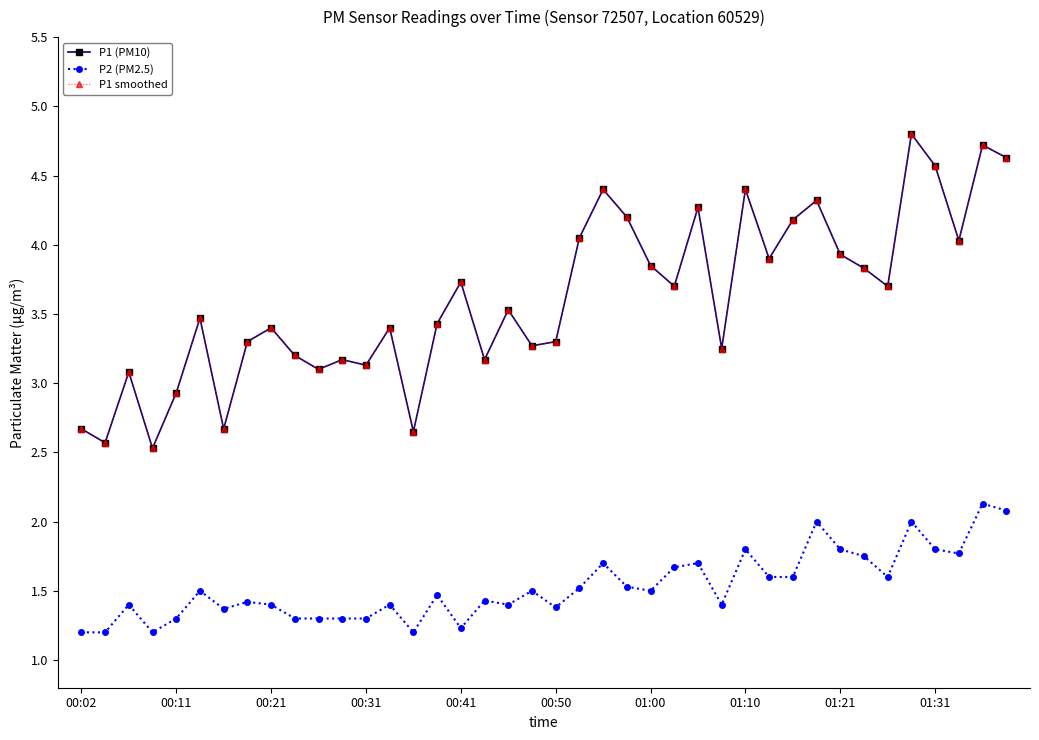

Is this an area chart (filled region under the line)?

No